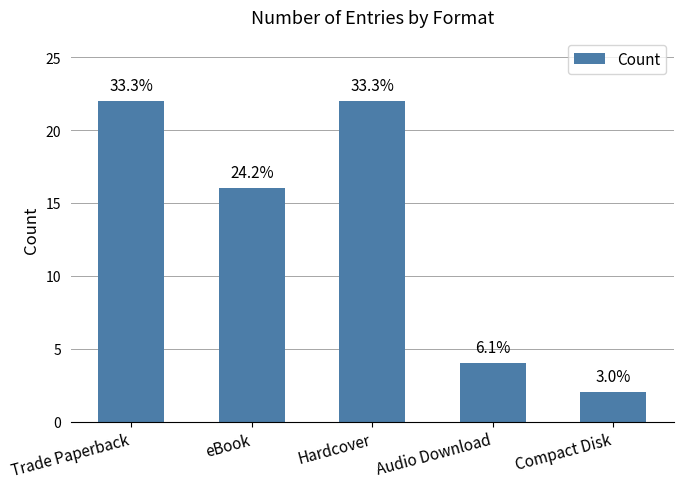

What is the ratio of the value at Audio Download to the value at Compact Disk?

2.0